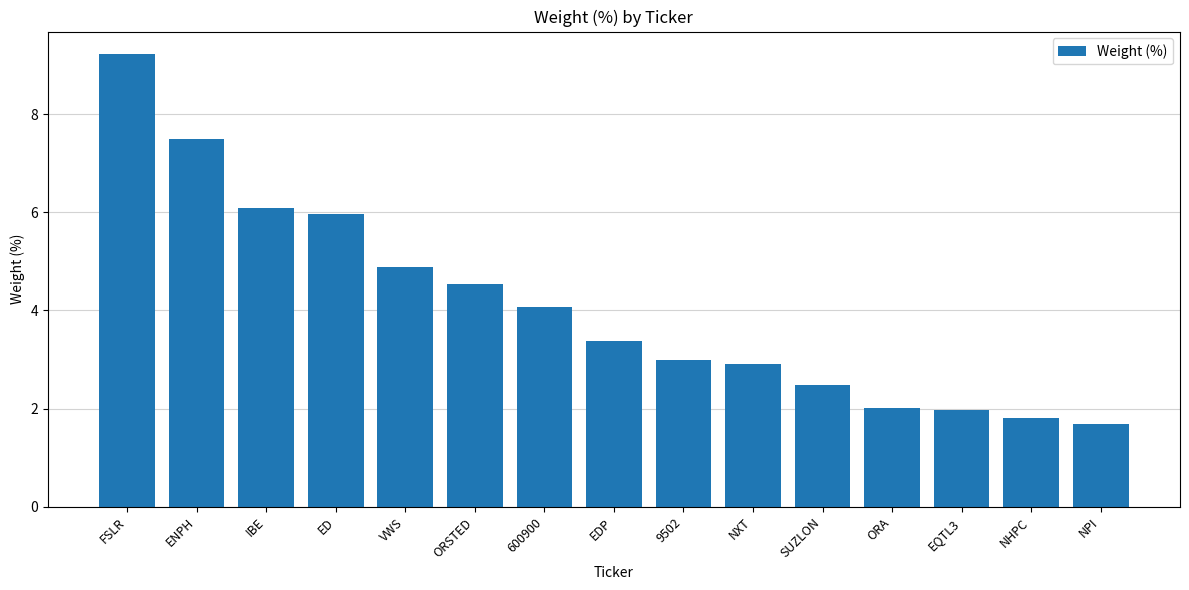

What is the sum of all values?

61.5